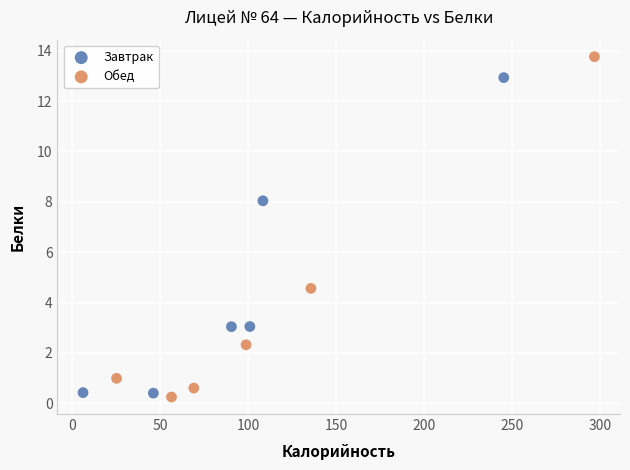

Which series has the largest Y range (max minus min)?

Обед